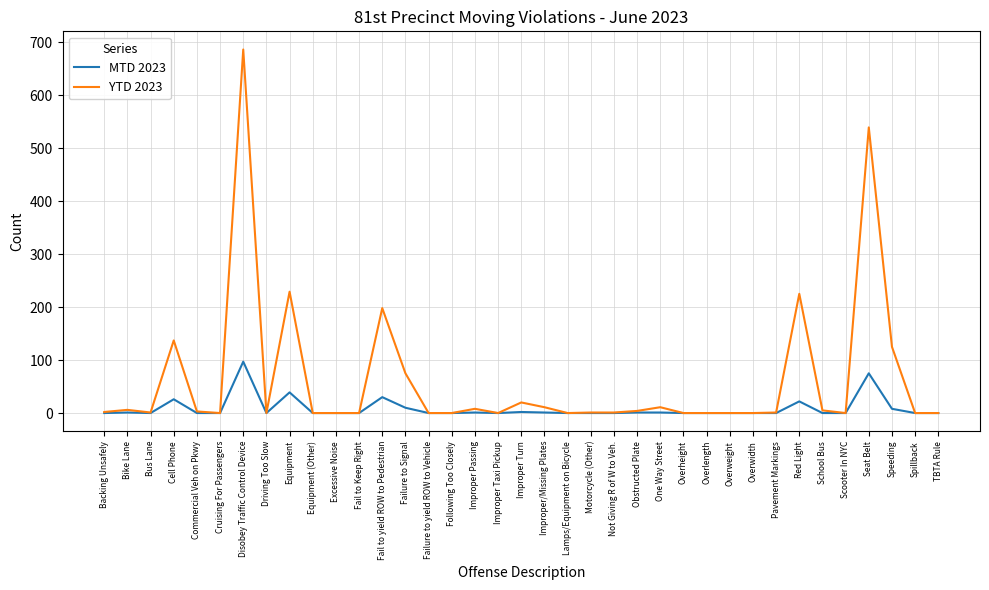

List the series in order of their overall mean, highest first.

YTD 2023, MTD 2023